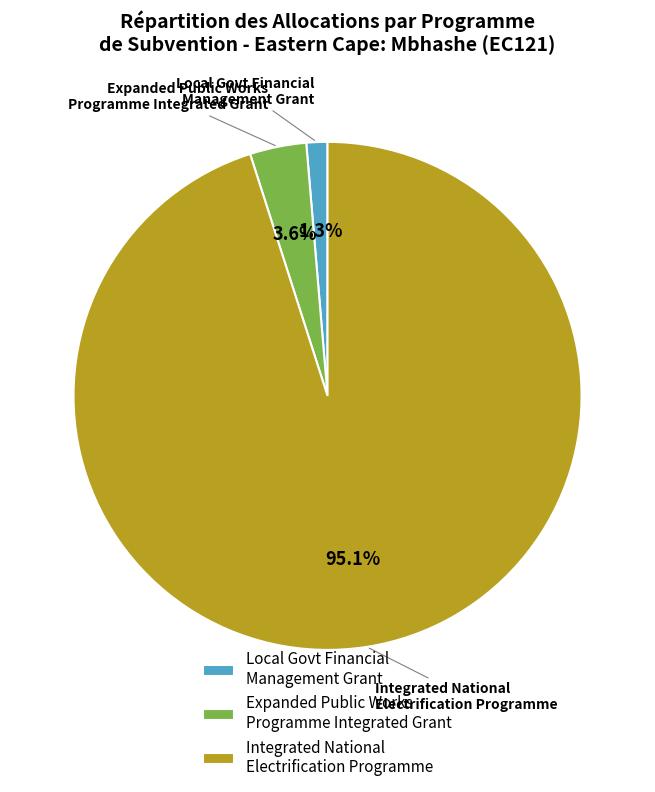

Does Integrated National Electrification Programme represent more than half of the total?

Yes